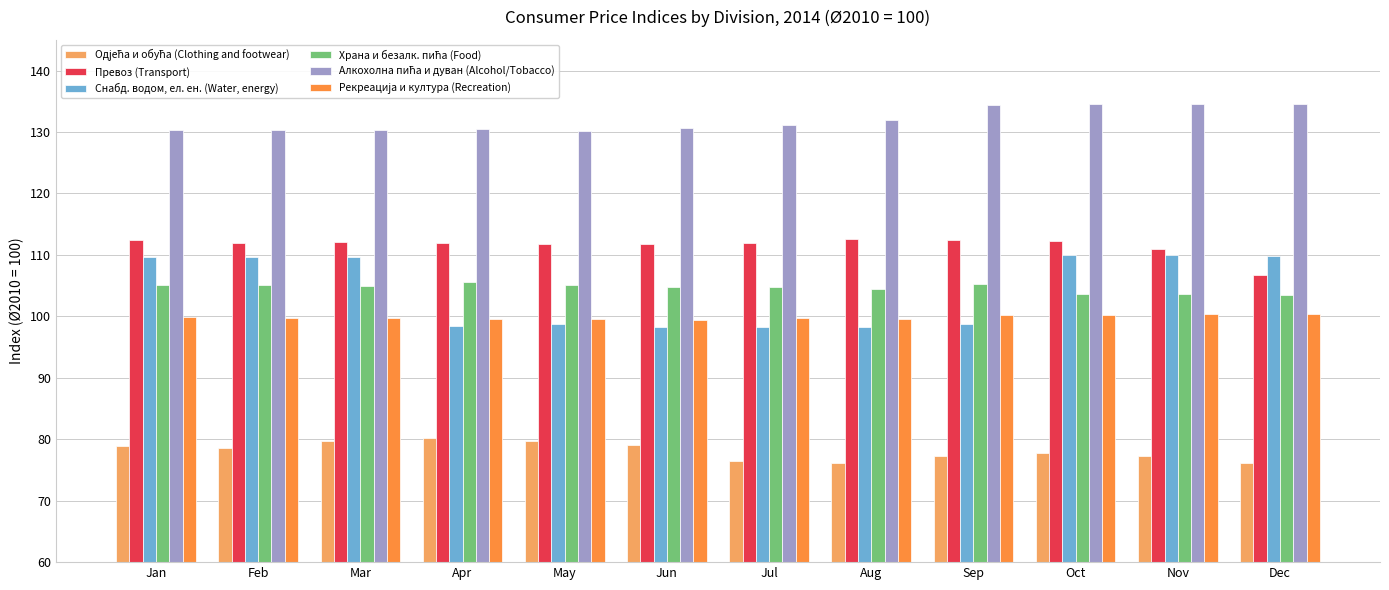

Which series changed the most between Mar and Apr?

Снабд. водом, ел. ен. (Water, energy)